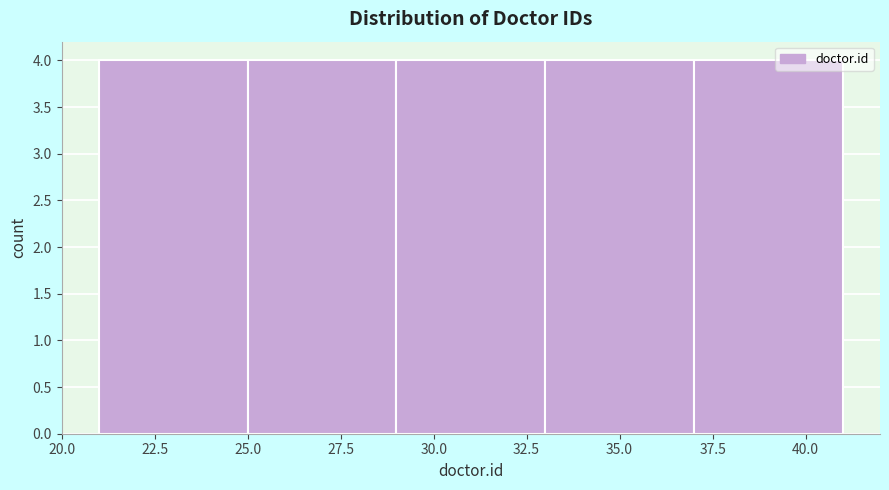

How tall is the bar that spans 29 to 33 on the x-axis? The values are not printed on the chart, so give them approximately, as read against the axis.

4